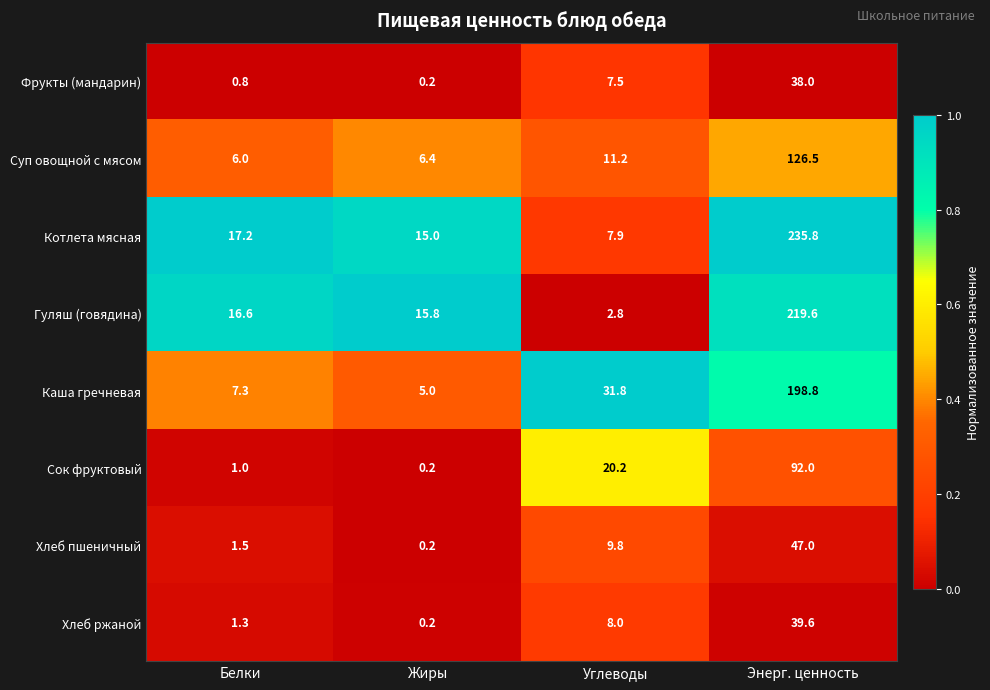

How many series are shown in this chart?

8